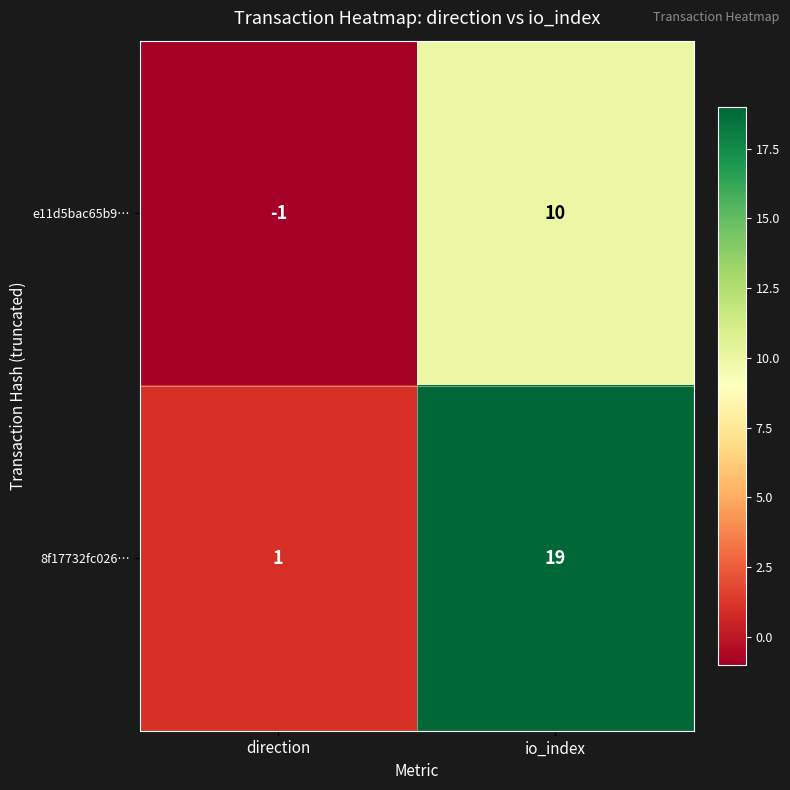

What is the minimum value shown in the chart?

-1